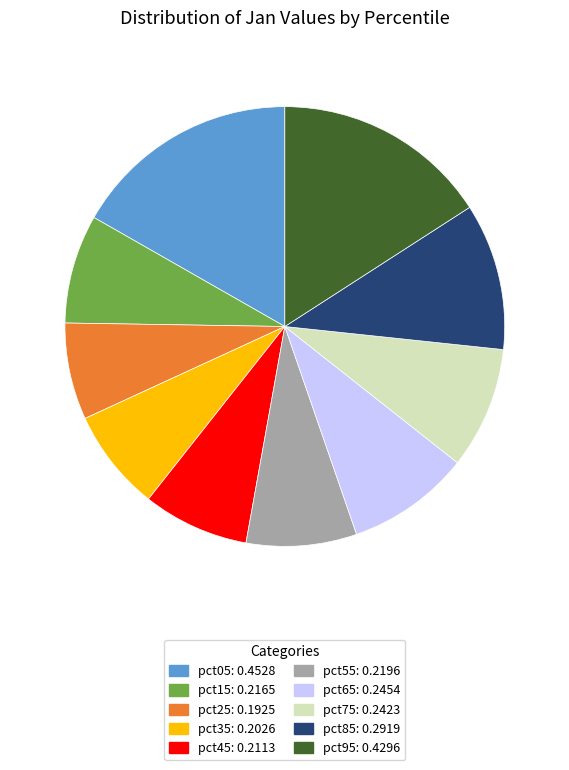

Does any single category account for the majority?

No